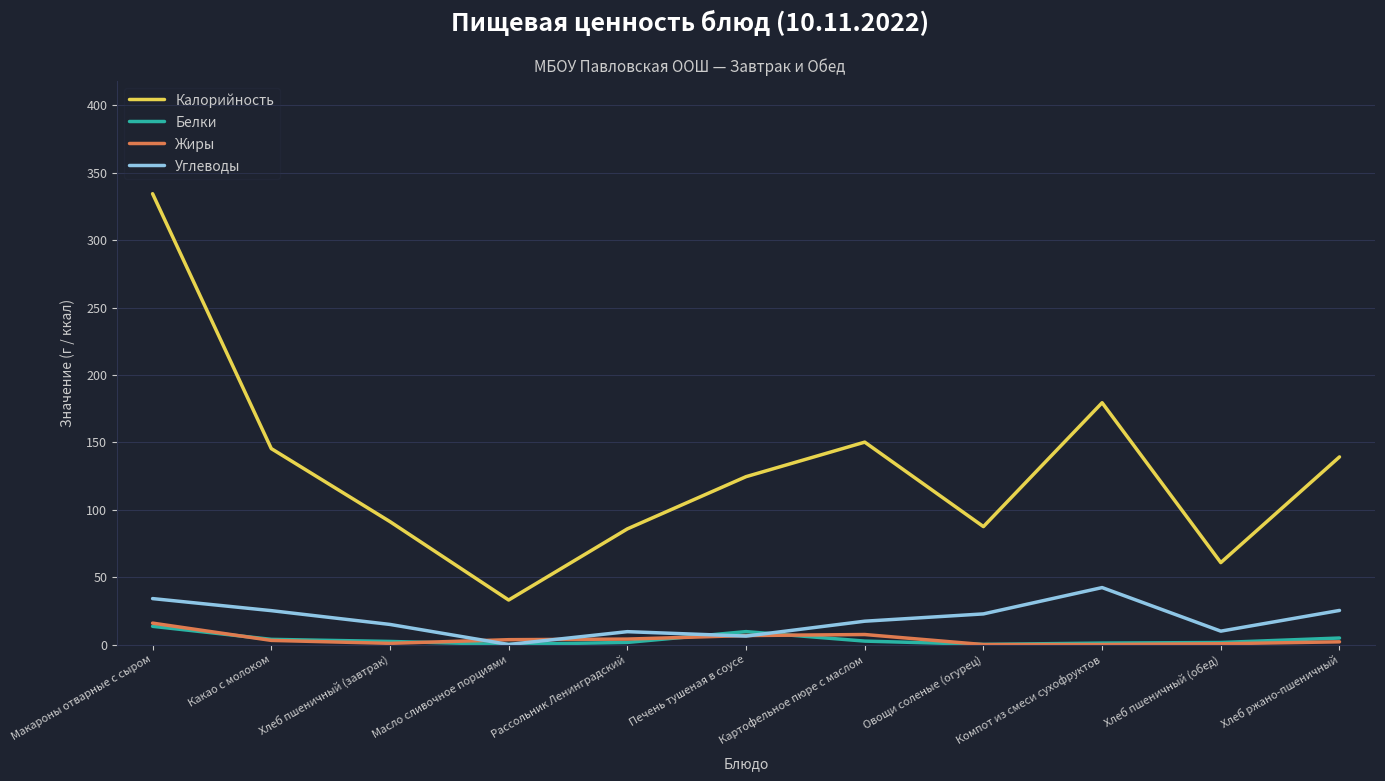

What is the difference between the maximum and minimum values in the Жиры series?

15.9